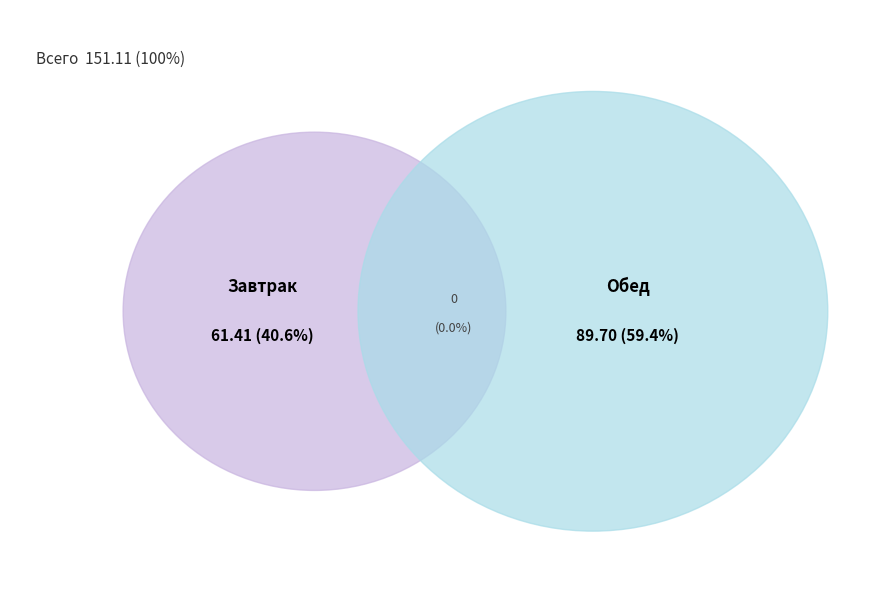

Approximately how many times larger is the value at Завтрак compared to Обед?

0.7